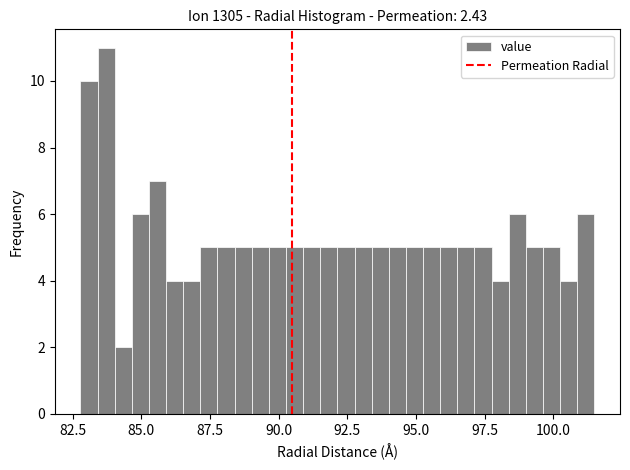

Around what value on the x-axis is the tallest bar? Give the approximate position of its centre, as read against the axis.

83.5